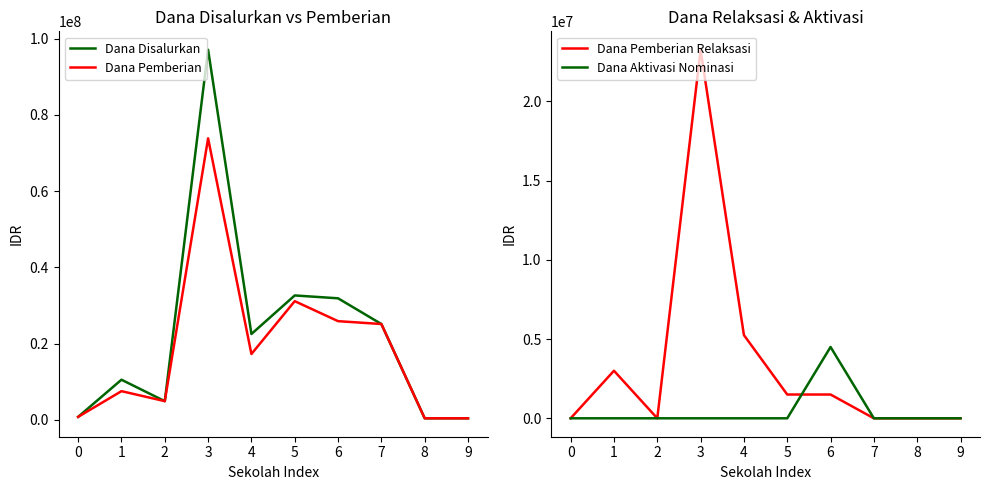

True or false: Dana Aktivasi Nominasi and Dana Disalurkan cross at least once.

False